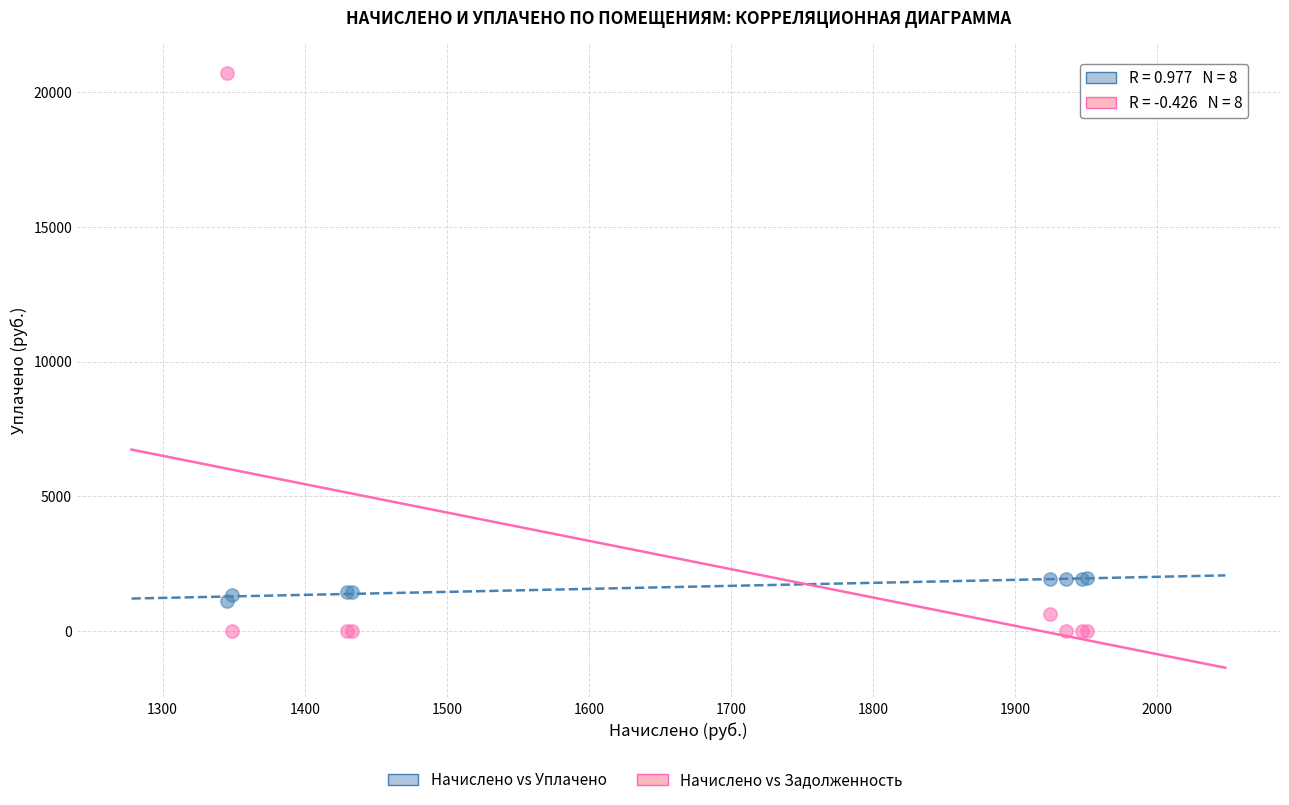

What is the X range (max minus min) for the scatter plot?

604.9